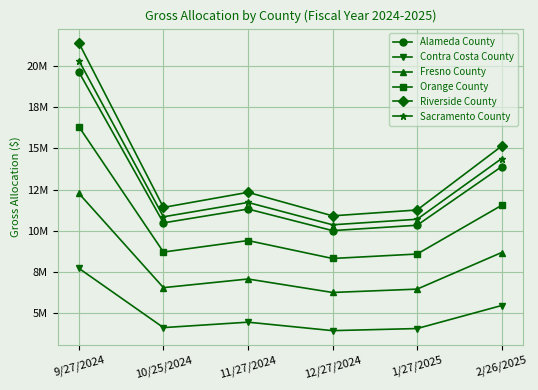

Reading left to right, list all the values displayed in this chart.

Alameda County: 19648189.0	10479481.0	11321050.2	10009900.7	10335348.3	13896544.5
Contra Costa County: 7717499.1	4116175.0	4446730.2	3931731.3	4059562.0	5458343.8
Fresno County: 12269915.4	6544233.9	7069777.7	6250990.1	6454225.9	8678124.2
Orange County: 16323997.3	8706503.2	9405690.9	8316369.1	8586755.7	11545448.6
Riverside County: 21410345.6	11419337.9	12336383.6	10907643.1	11262278.6	15142862.3
Sacramento County: 20341050.4	10849022.8	11720268.6	10362883.5	10699807.5	14386583.5